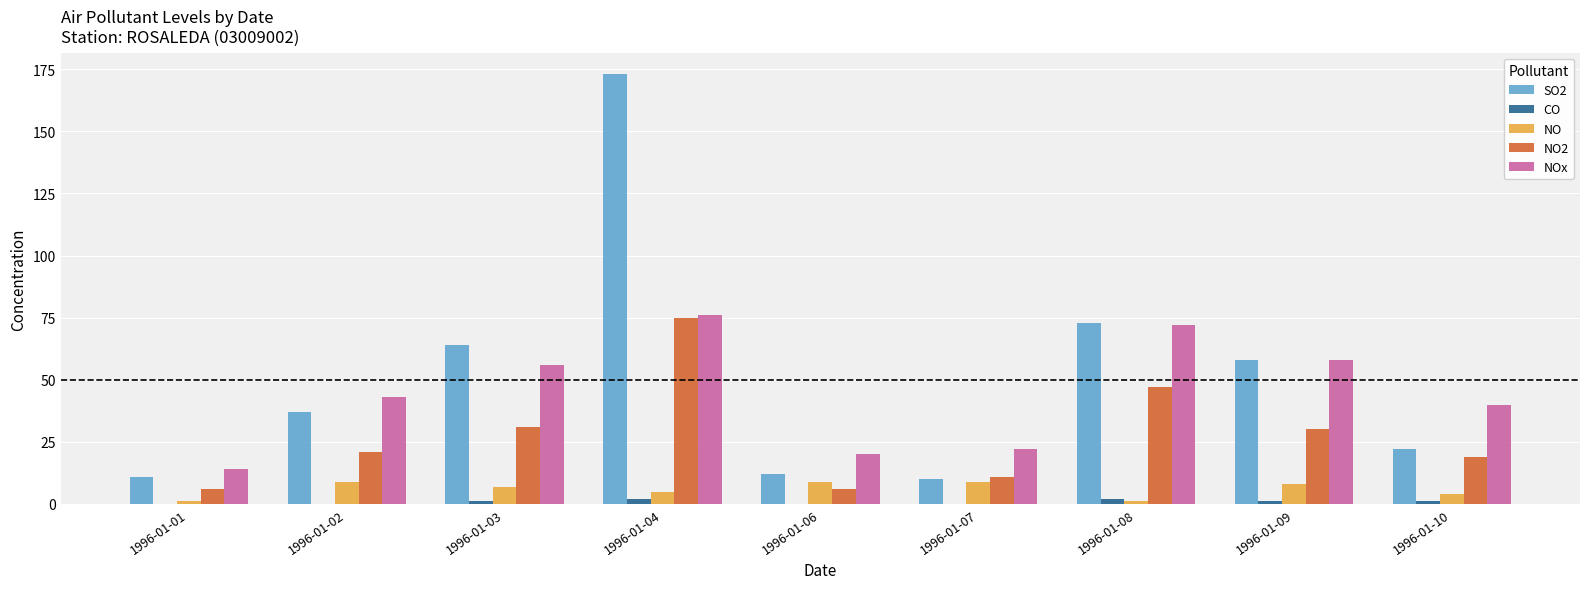

What is the sum of the NOx values at 1996-01-07 and 1996-01-08?

94